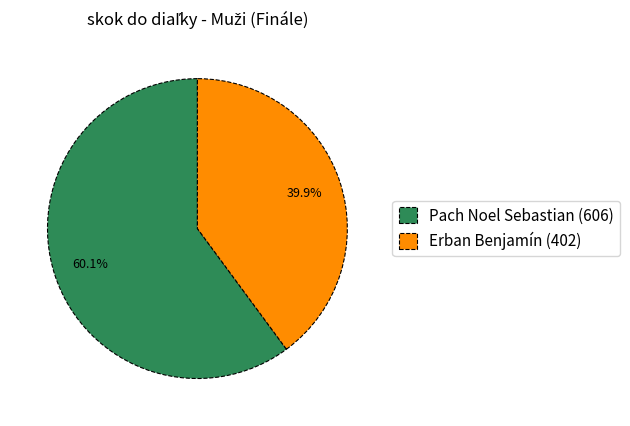

Rank the categories by value from lowest to highest.

Erban Benjamín, Pach Noel Sebastian